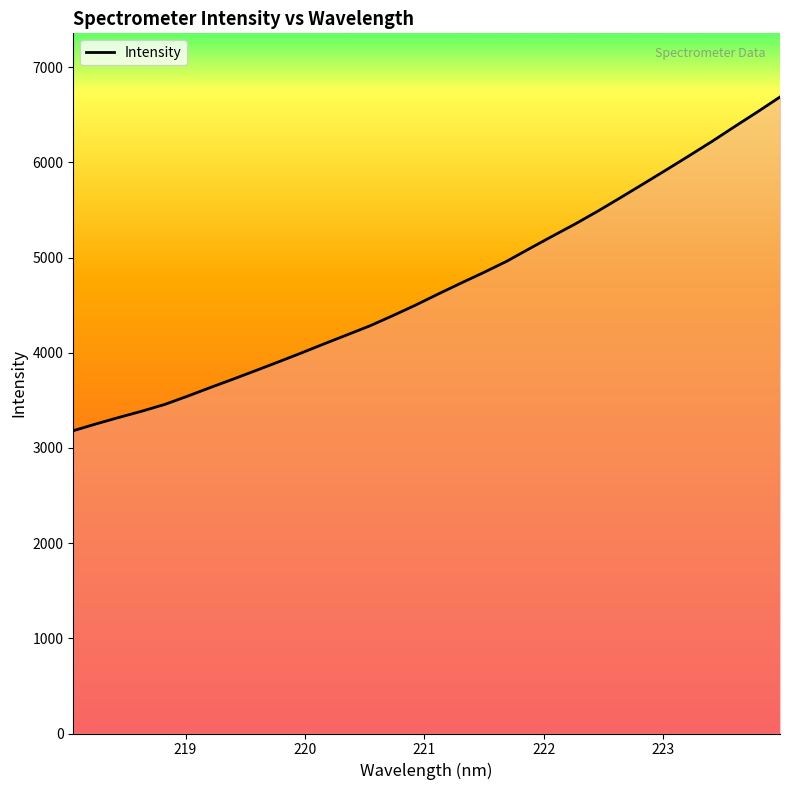

What is the smallest value displayed?

3181.6